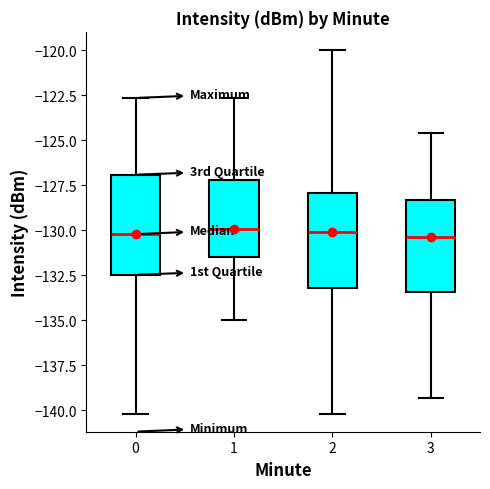

Where is the upper edge of the box at x = 2 on the y-axis? The values are not printed on the chart, so give them approximately, as read against the axis.

-128.0